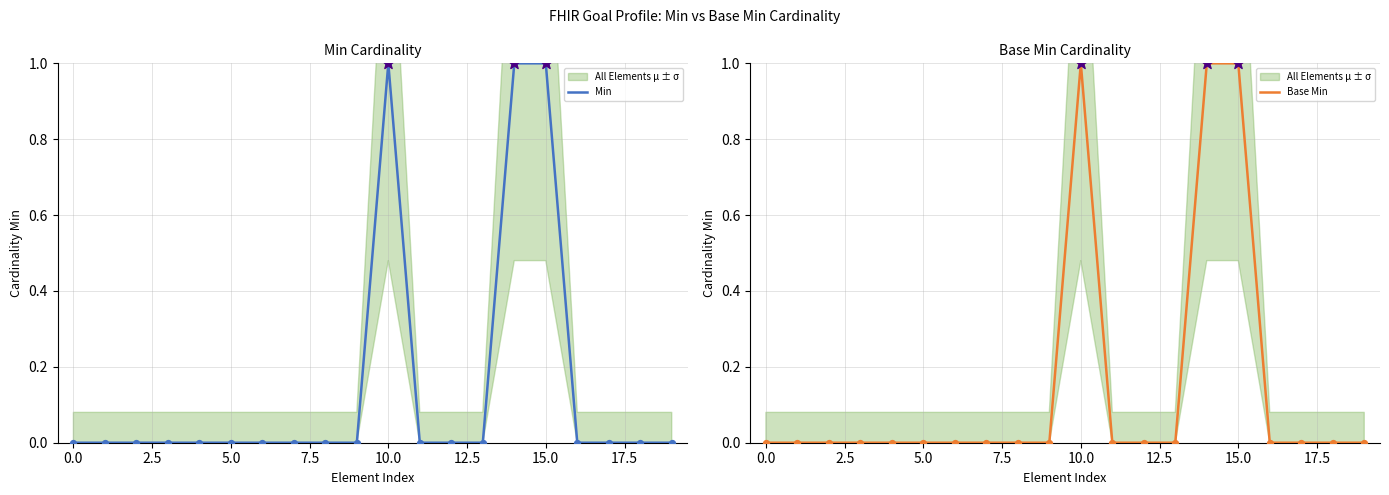

Which series reaches the minimum Y coordinate?

Min